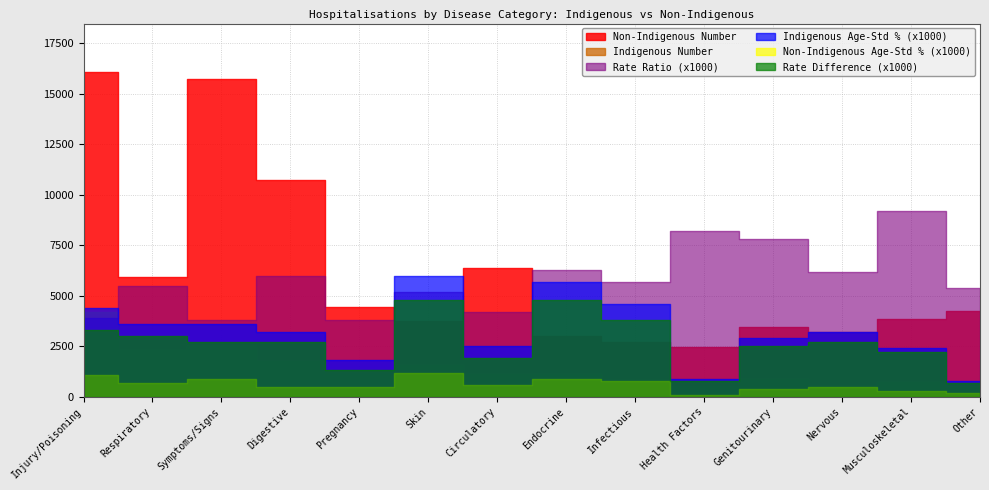

What are all the series names shown in the legend?

Indigenous Number, Non-Indigenous Number, Indigenous Age-Std %, Non-Indigenous Age-Std %, Rate Ratio, Rate Difference